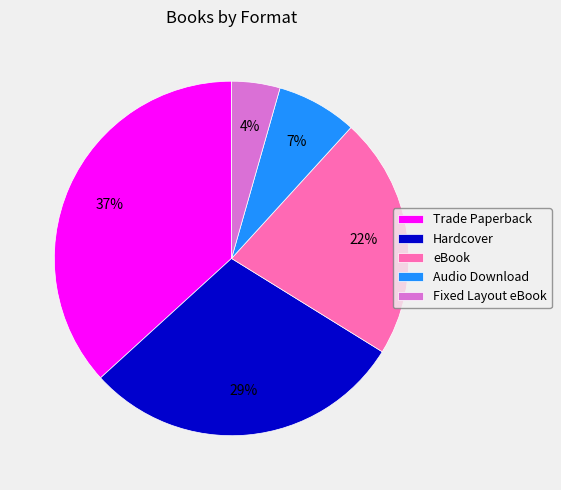

Which has a higher value, Hardcover or Trade Paperback?

Trade Paperback